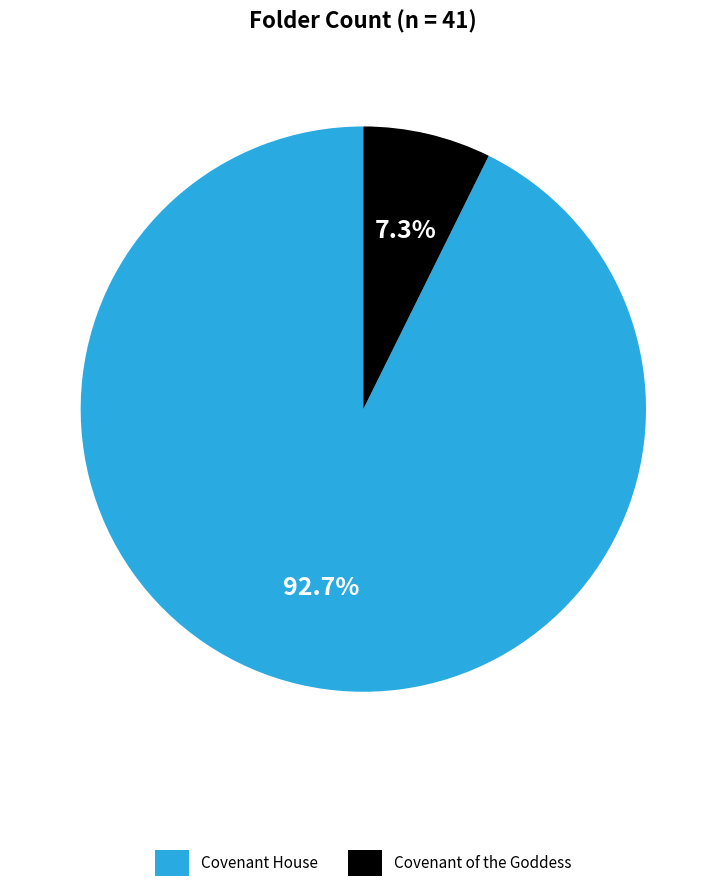

To the nearest percent, what is the difference between the Covenant of the Goddess and Covenant House slice percentages?

85%